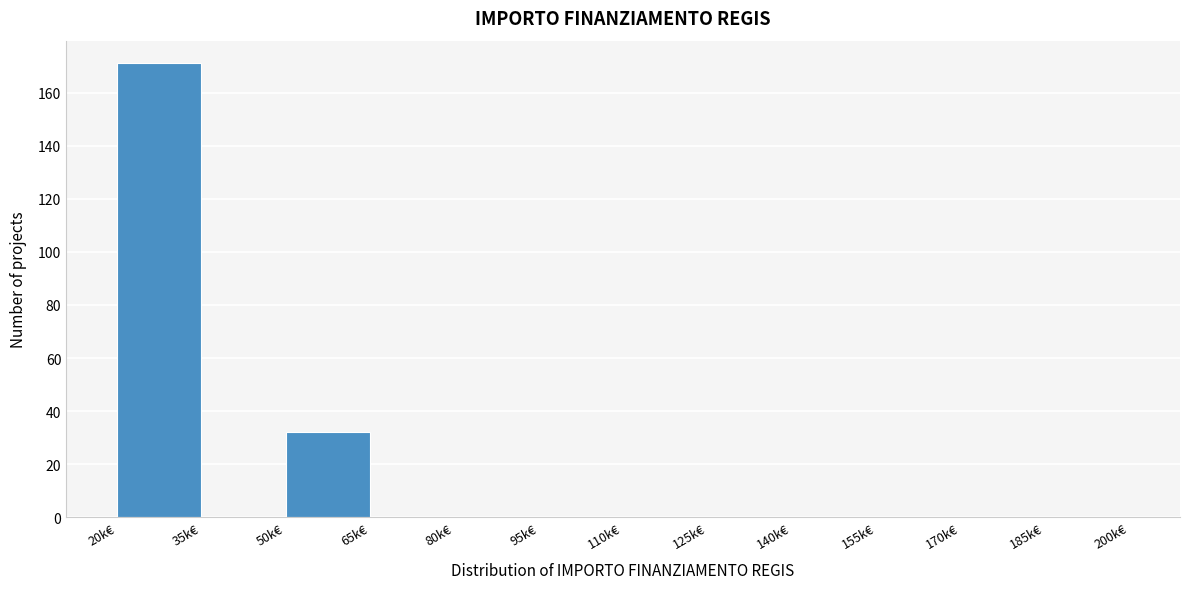

Reading left to right, list all the values displayed in this chart.

20k€=171	35k€=0	50k€=32	65k€=0	80k€=0	95k€=0	110k€=0	125k€=0	140k€=0	155k€=0	170k€=0	185k€=0